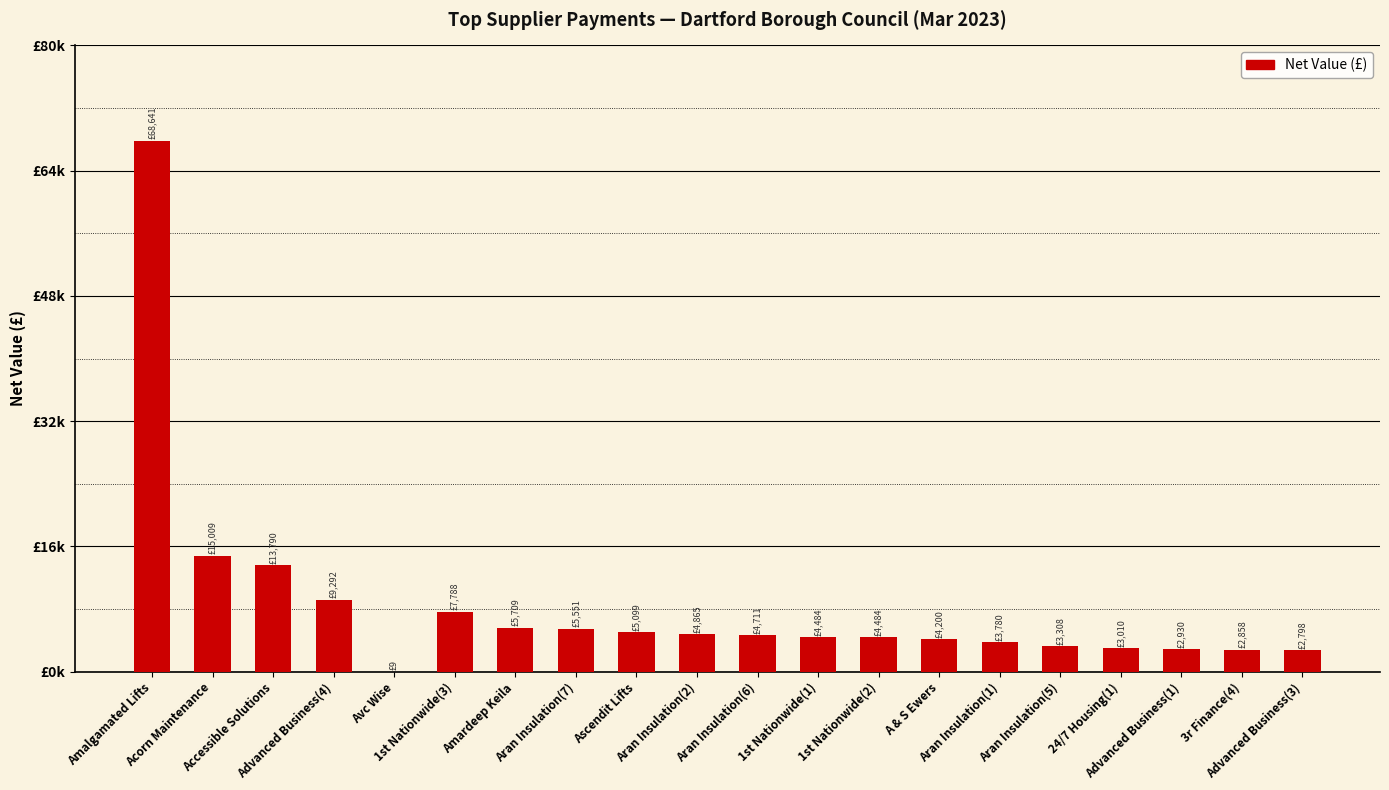

List the labels in order of value, largest first.

Amalgamated Lifts, Acorn Maintenance, Accessible Solutions, Advanced Business(4), 1st Nationwide(3), Amardeep Keila, Aran Insulation(7), Ascendit Lifts, Aran Insulation(2), Aran Insulation(6), 1st Nationwide(1), 1st Nationwide(2), A & S Ewers, Aran Insulation(1), Aran Insulation(5), 24/7 Housing(1), Advanced Business(1), 3r Finance(4), Advanced Business(3), Avc Wise